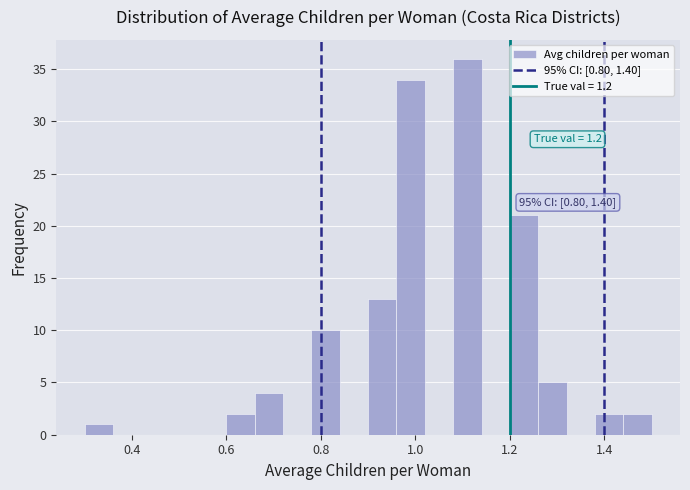

Read against the x-axis, roughly where is the centre of the tallest bar?

1.12